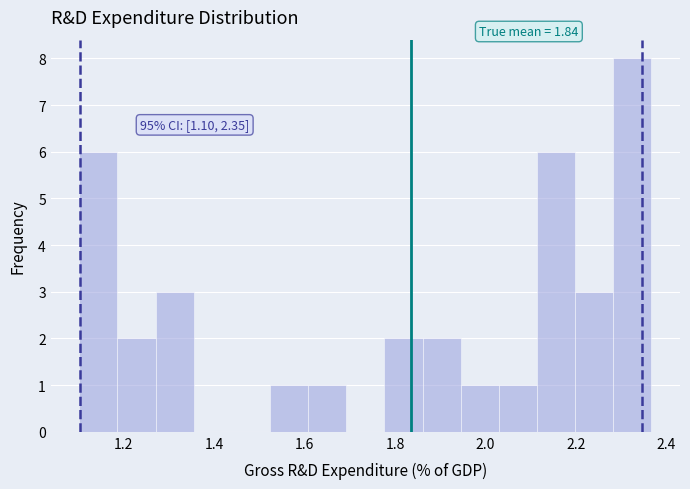

Which range on the x-axis has the tallest bar?

2.28 to 2.36